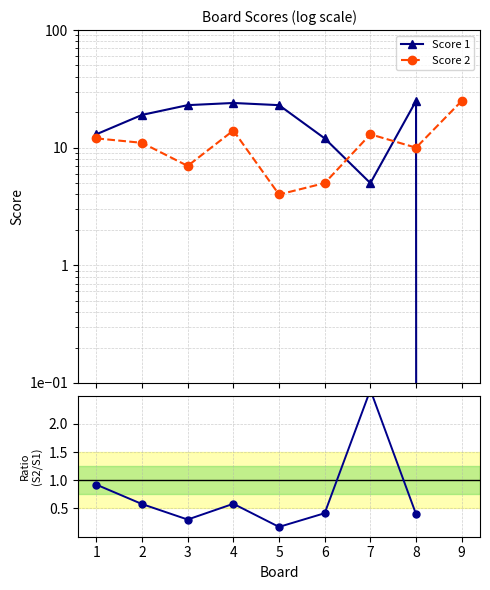

List the series in order of their peak value, lowest first.

Score 2 / Score 1, Score 1, Score 2